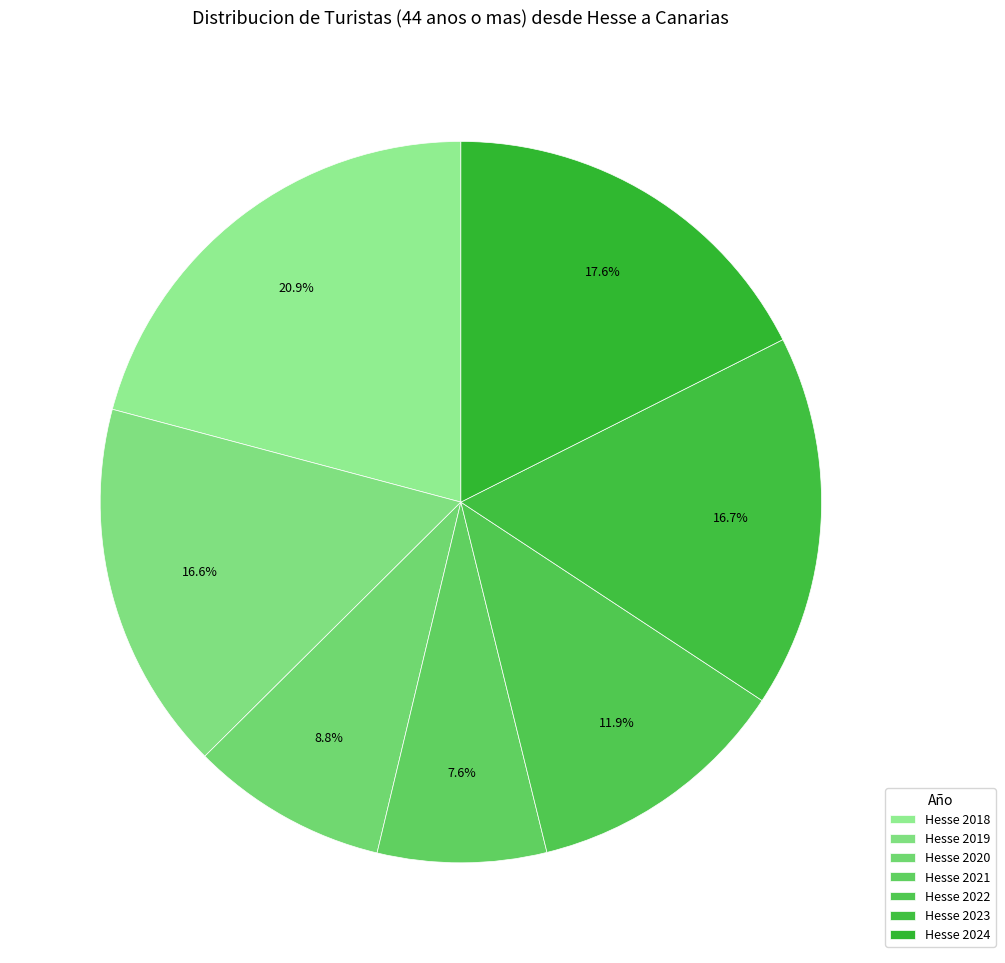

How many segments does this pie chart have?

7